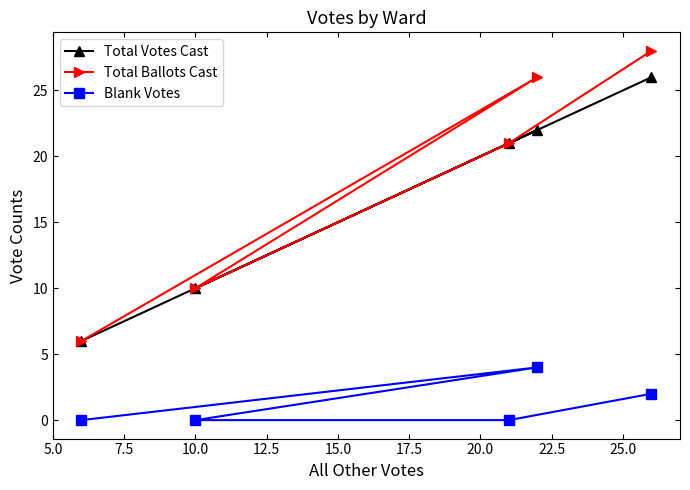

Which series has the widest spread of values?

Total Ballots Cast